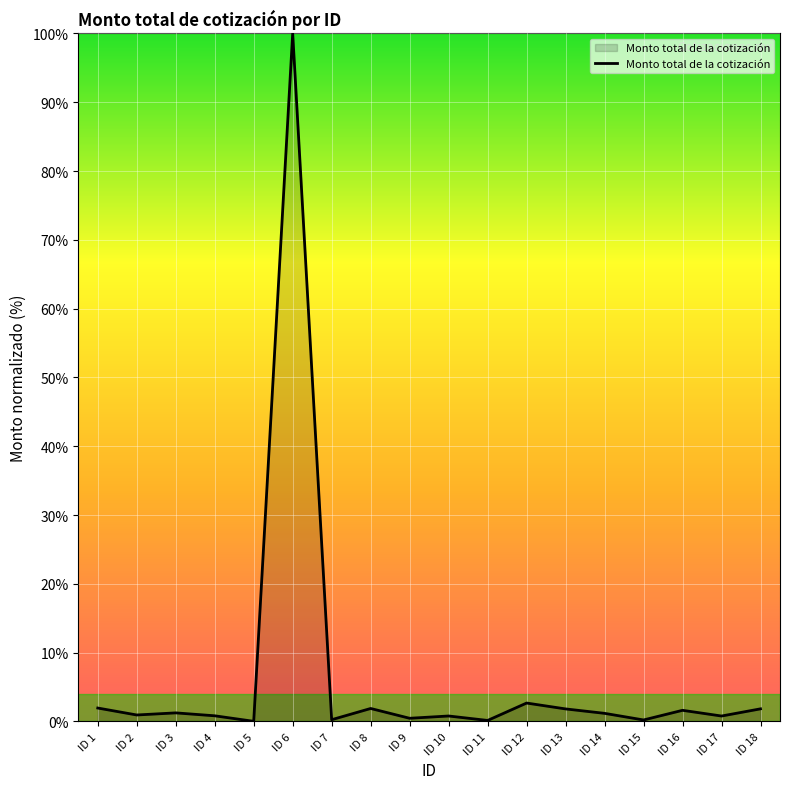

What is the greatest value displayed?

100.0